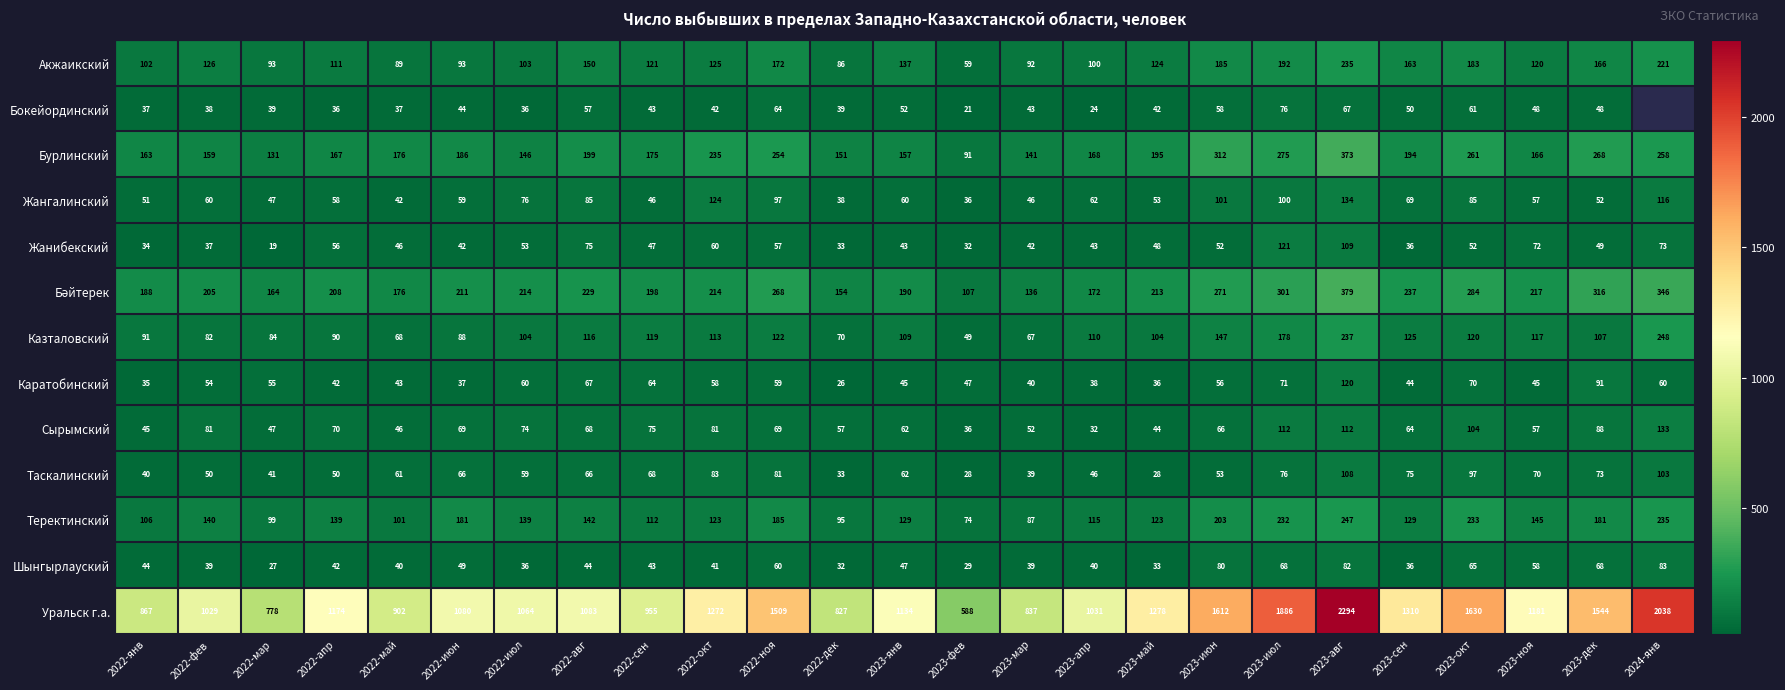

Is it true that Акжаикский equals 48.8 at 2022-мар?

False